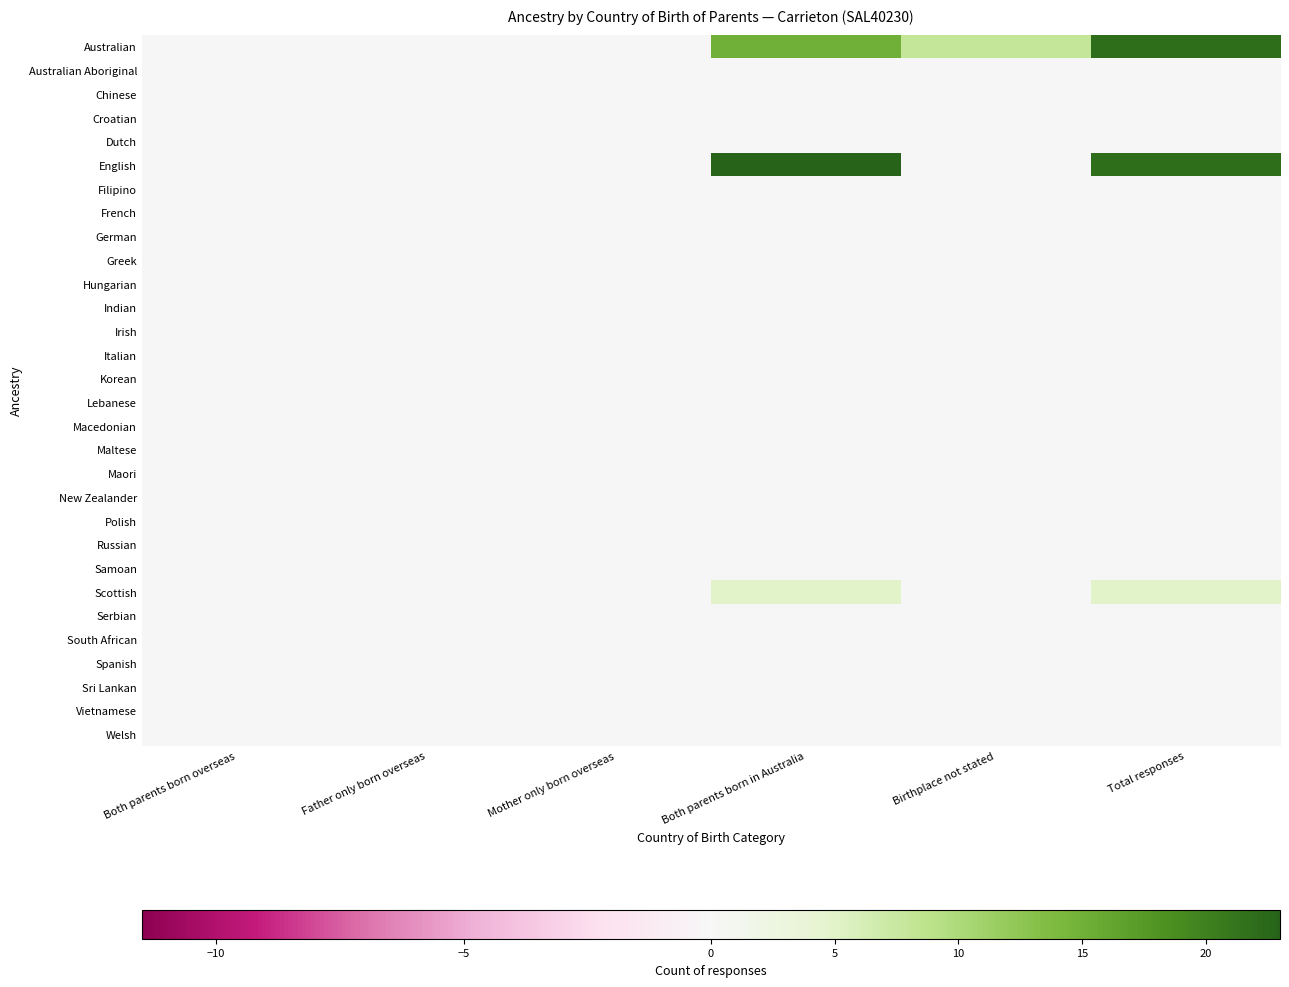

Reading left to right, transcribe all the data shown in this chart.

Australian: Both parents born overseas=0	Father only born overseas=0	Mother only born overseas=0	Both parents born in Australia=15	Birthplace not stated=8	Total responses=22
Australian Aboriginal: Both parents born overseas=0	Father only born overseas=0	Mother only born overseas=0	Both parents born in Australia=0	Birthplace not stated=0	Total responses=0
Chinese: Both parents born overseas=0	Father only born overseas=0	Mother only born overseas=0	Both parents born in Australia=0	Birthplace not stated=0	Total responses=0
Croatian: Both parents born overseas=0	Father only born overseas=0	Mother only born overseas=0	Both parents born in Australia=0	Birthplace not stated=0	Total responses=0
Dutch: Both parents born overseas=0	Father only born overseas=0	Mother only born overseas=0	Both parents born in Australia=0	Birthplace not stated=0	Total responses=0
English: Both parents born overseas=0	Father only born overseas=0	Mother only born overseas=0	Both parents born in Australia=23	Birthplace not stated=0	Total responses=22
Filipino: Both parents born overseas=0	Father only born overseas=0	Mother only born overseas=0	Both parents born in Australia=0	Birthplace not stated=0	Total responses=0
French: Both parents born overseas=0	Father only born overseas=0	Mother only born overseas=0	Both parents born in Australia=0	Birthplace not stated=0	Total responses=0
German: Both parents born overseas=0	Father only born overseas=0	Mother only born overseas=0	Both parents born in Australia=0	Birthplace not stated=0	Total responses=0
Greek: Both parents born overseas=0	Father only born overseas=0	Mother only born overseas=0	Both parents born in Australia=0	Birthplace not stated=0	Total responses=0
Hungarian: Both parents born overseas=0	Father only born overseas=0	Mother only born overseas=0	Both parents born in Australia=0	Birthplace not stated=0	Total responses=0
Indian: Both parents born overseas=0	Father only born overseas=0	Mother only born overseas=0	Both parents born in Australia=0	Birthplace not stated=0	Total responses=0
Irish: Both parents born overseas=0	Father only born overseas=0	Mother only born overseas=0	Both parents born in Australia=0	Birthplace not stated=0	Total responses=0
Italian: Both parents born overseas=0	Father only born overseas=0	Mother only born overseas=0	Both parents born in Australia=0	Birthplace not stated=0	Total responses=0
Korean: Both parents born overseas=0	Father only born overseas=0	Mother only born overseas=0	Both parents born in Australia=0	Birthplace not stated=0	Total responses=0
Lebanese: Both parents born overseas=0	Father only born overseas=0	Mother only born overseas=0	Both parents born in Australia=0	Birthplace not stated=0	Total responses=0
Macedonian: Both parents born overseas=0	Father only born overseas=0	Mother only born overseas=0	Both parents born in Australia=0	Birthplace not stated=0	Total responses=0
Maltese: Both parents born overseas=0	Father only born overseas=0	Mother only born overseas=0	Both parents born in Australia=0	Birthplace not stated=0	Total responses=0
Maori: Both parents born overseas=0	Father only born overseas=0	Mother only born overseas=0	Both parents born in Australia=0	Birthplace not stated=0	Total responses=0
New Zealander: Both parents born overseas=0	Father only born overseas=0	Mother only born overseas=0	Both parents born in Australia=0	Birthplace not stated=0	Total responses=0
Polish: Both parents born overseas=0	Father only born overseas=0	Mother only born overseas=0	Both parents born in Australia=0	Birthplace not stated=0	Total responses=0
Russian: Both parents born overseas=0	Father only born overseas=0	Mother only born overseas=0	Both parents born in Australia=0	Birthplace not stated=0	Total responses=0
Samoan: Both parents born overseas=0	Father only born overseas=0	Mother only born overseas=0	Both parents born in Australia=0	Birthplace not stated=0	Total responses=0
Scottish: Both parents born overseas=0	Father only born overseas=0	Mother only born overseas=0	Both parents born in Australia=5	Birthplace not stated=0	Total responses=5
Serbian: Both parents born overseas=0	Father only born overseas=0	Mother only born overseas=0	Both parents born in Australia=0	Birthplace not stated=0	Total responses=0
South African: Both parents born overseas=0	Father only born overseas=0	Mother only born overseas=0	Both parents born in Australia=0	Birthplace not stated=0	Total responses=0
Spanish: Both parents born overseas=0	Father only born overseas=0	Mother only born overseas=0	Both parents born in Australia=0	Birthplace not stated=0	Total responses=0
Sri Lankan: Both parents born overseas=0	Father only born overseas=0	Mother only born overseas=0	Both parents born in Australia=0	Birthplace not stated=0	Total responses=0
Vietnamese: Both parents born overseas=0	Father only born overseas=0	Mother only born overseas=0	Both parents born in Australia=0	Birthplace not stated=0	Total responses=0
Welsh: Both parents born overseas=0	Father only born overseas=0	Mother only born overseas=0	Both parents born in Australia=0	Birthplace not stated=0	Total responses=0